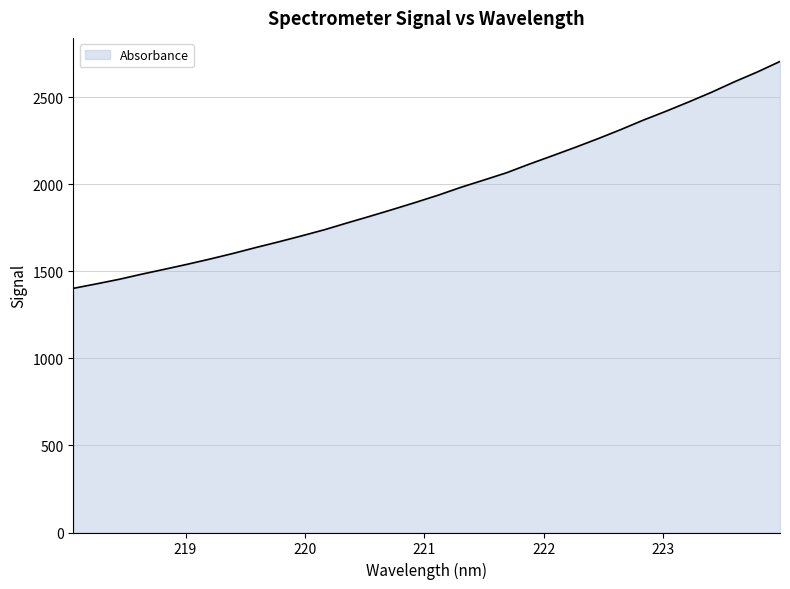

What is the difference between the maximum and minimum values?

1303.0